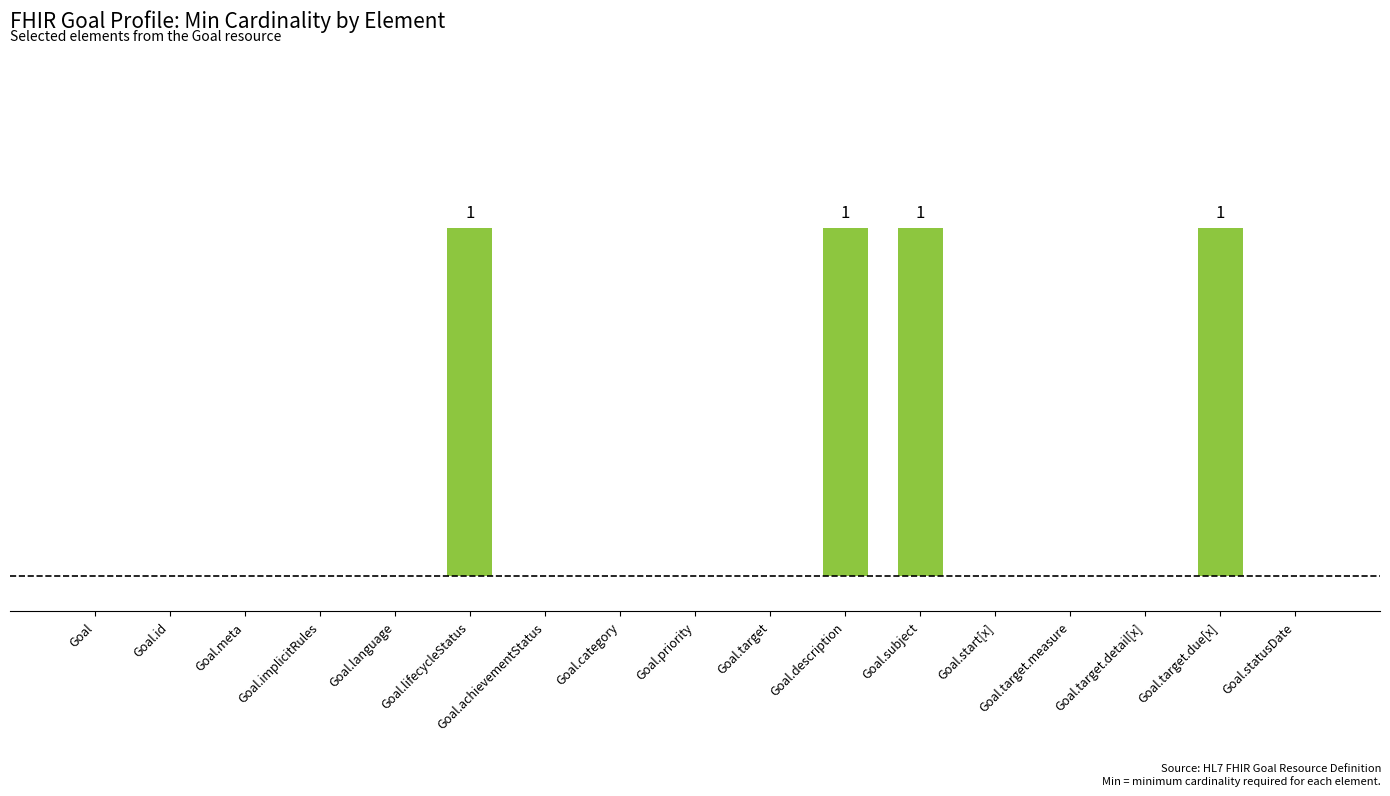

List the labels in order of value, largest first.

Goal.lifecycleStatus, Goal.description, Goal.subject, Goal.target.due[x], Goal, Goal.id, Goal.meta, Goal.implicitRules, Goal.language, Goal.achievementStatus, Goal.category, Goal.priority, Goal.target, Goal.start[x], Goal.target.measure, Goal.target.detail[x], Goal.statusDate